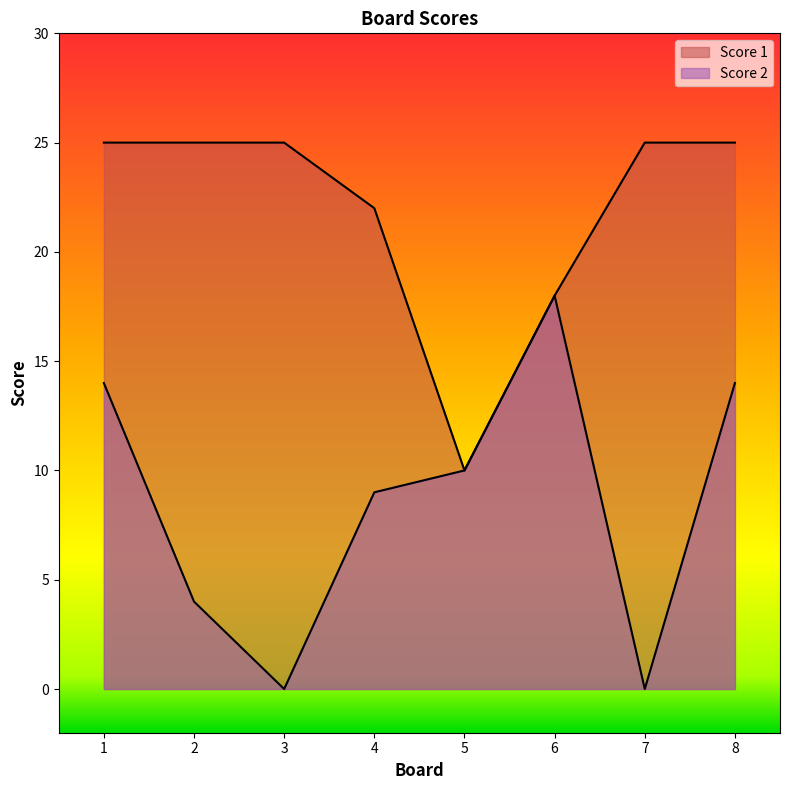

How many lines are shown in the chart?

2